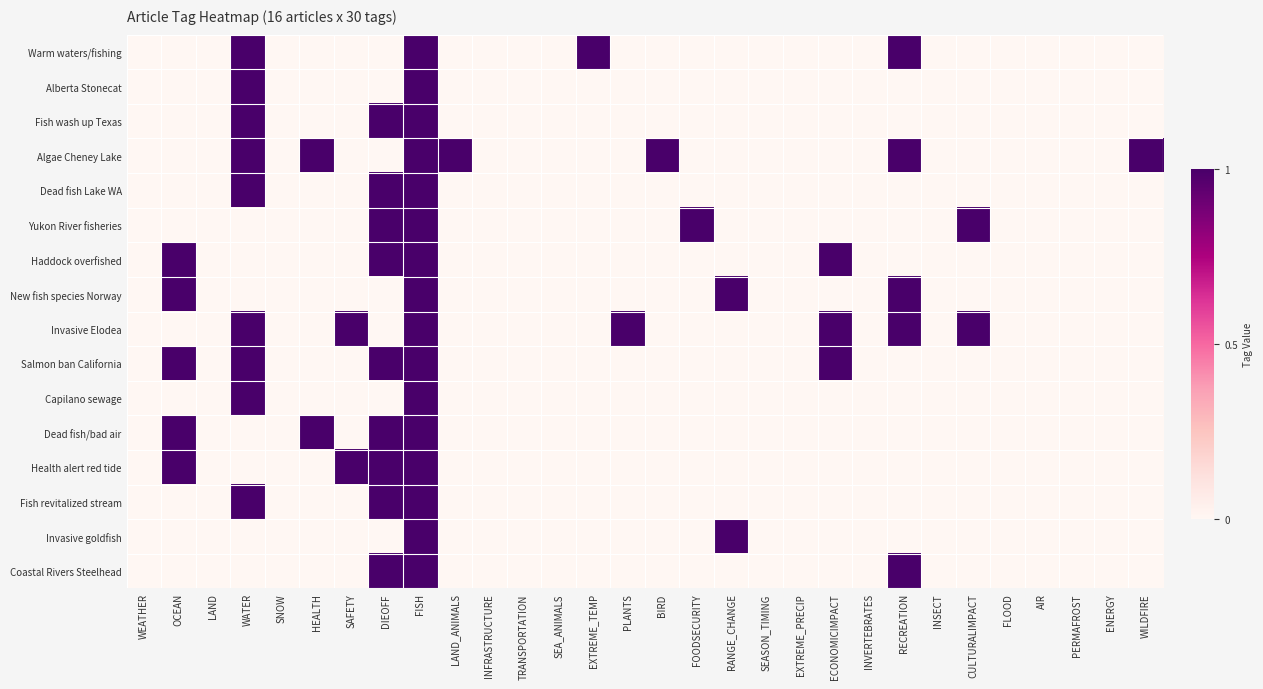

Which series has the largest total across all categories?

Algae Cheney Lake